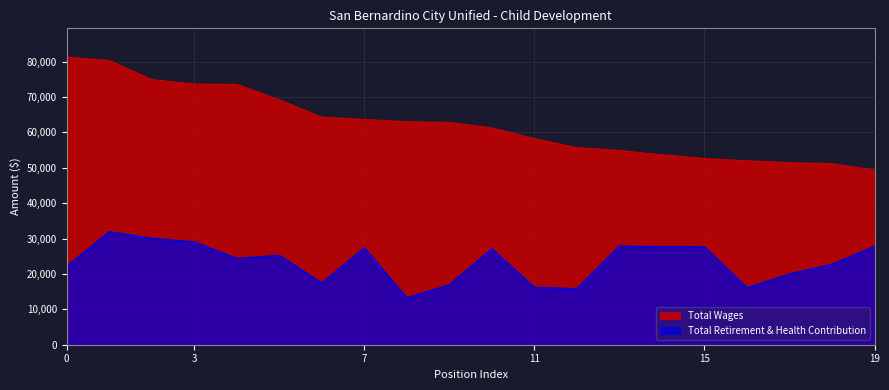

The Total Retirement & Health Contribution series shows 29059 at 3. True or false?

True